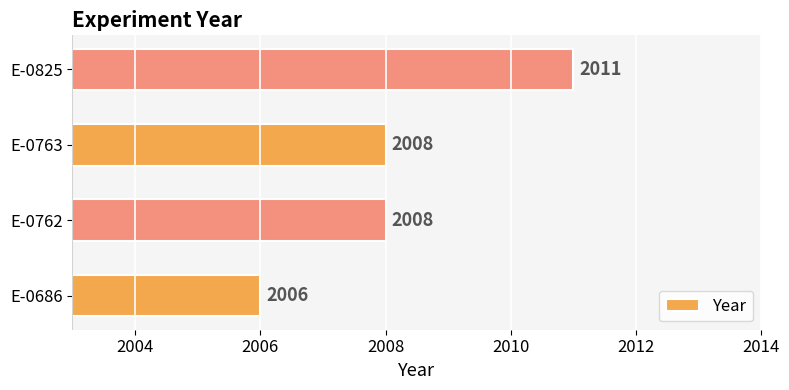

How many data points are less than 2008?

1